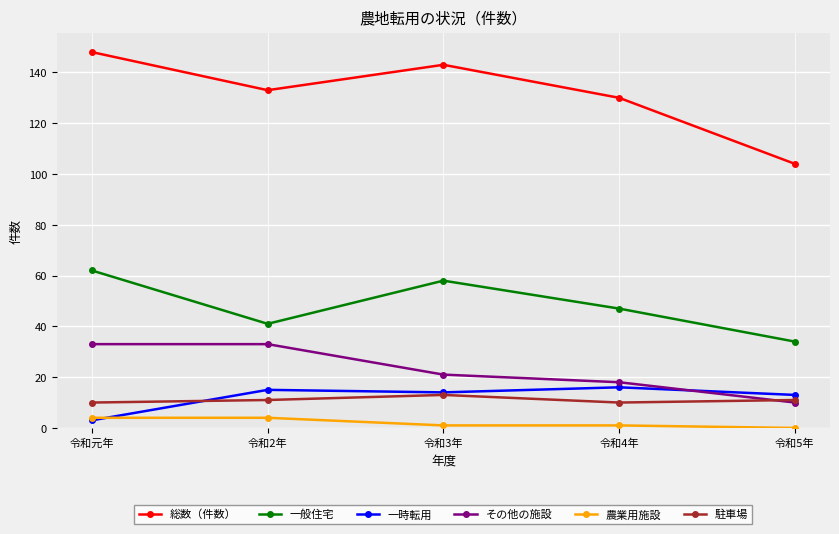

The 一時転用 series shows 24 at 令和3年. True or false?

False